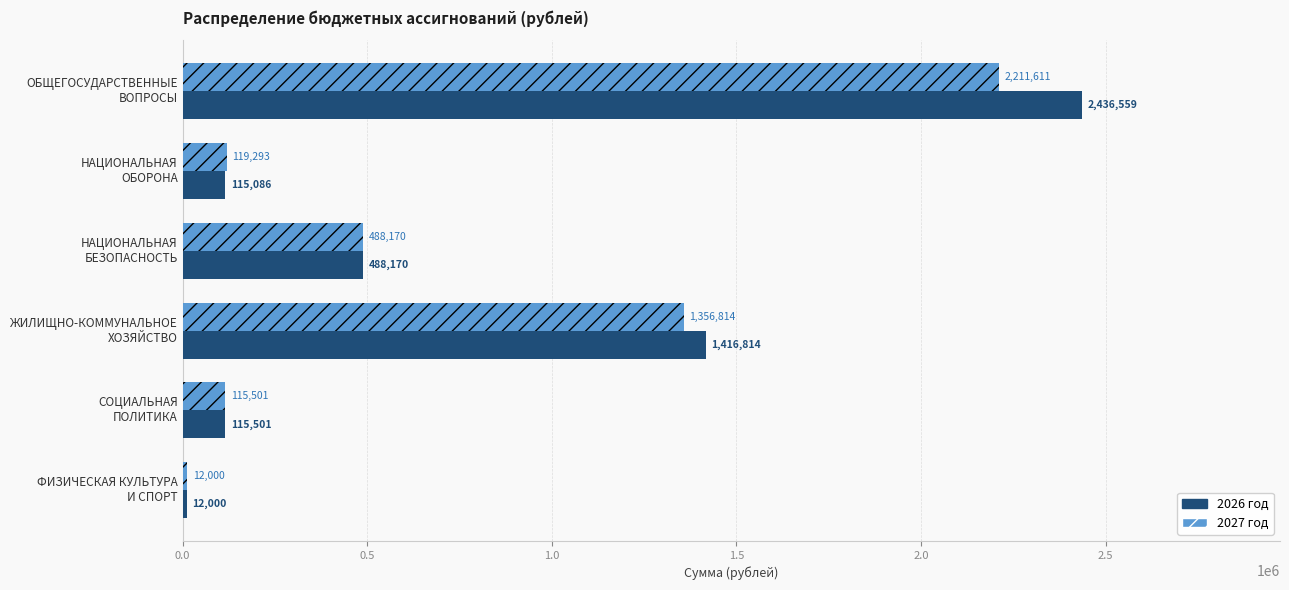

What are all the series names shown in the legend?

2026 год, 2027 год